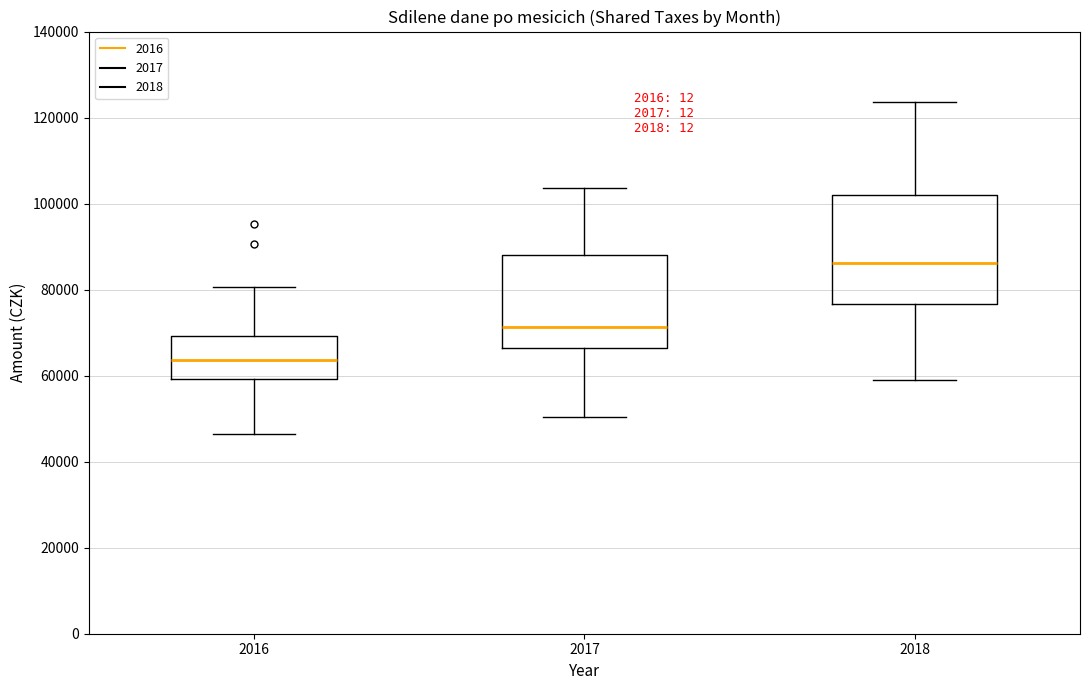

Reading left to right, transcribe this box plot: for each box, give where its median line is, the range the box spans, and where its two whiskers end, as read against the y-axis. The values are not printed on the chart, so give them approximately, as read against the axis.

2016: median 64000, box 60000 to 70000, whiskers 46000 to 80000
2017: median 72000, box 66000 to 88000, whiskers 50000 to 104000
2018: median 86000, box 76000 to 102000, whiskers 58000 to 124000